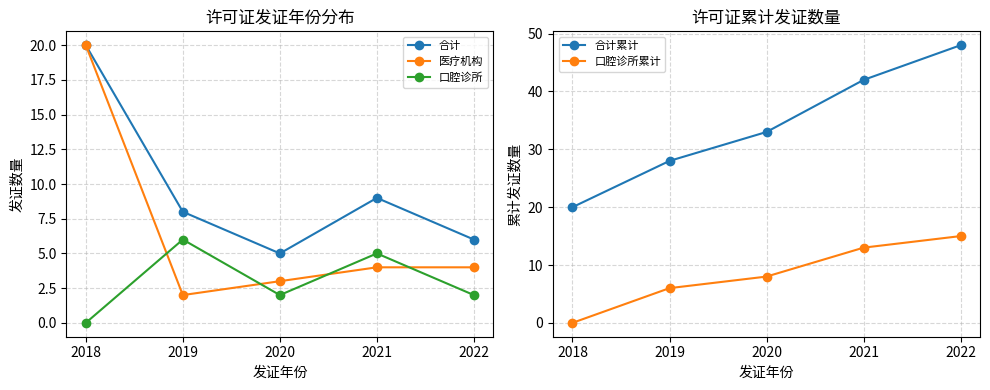

True or false: 合计累计 and 医疗机构 cross at least once.

False